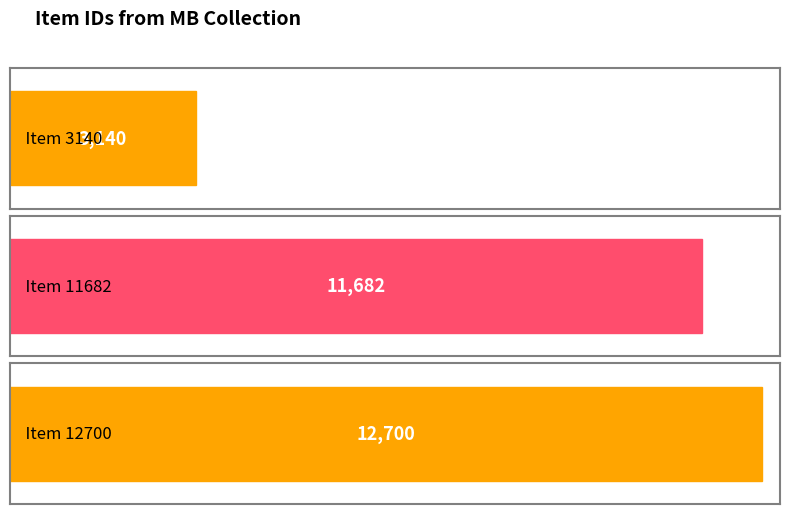

What is the value of the 1st bar from the left?

3140